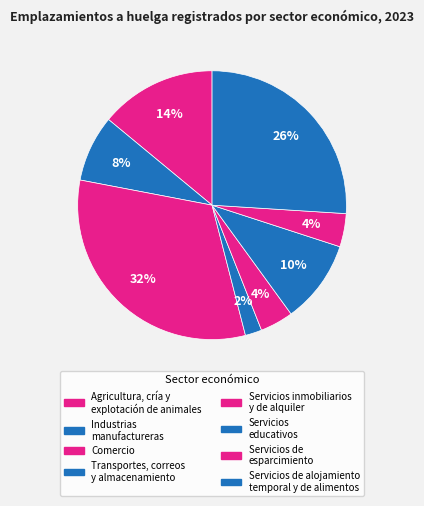

How many slices are in this pie chart?

8